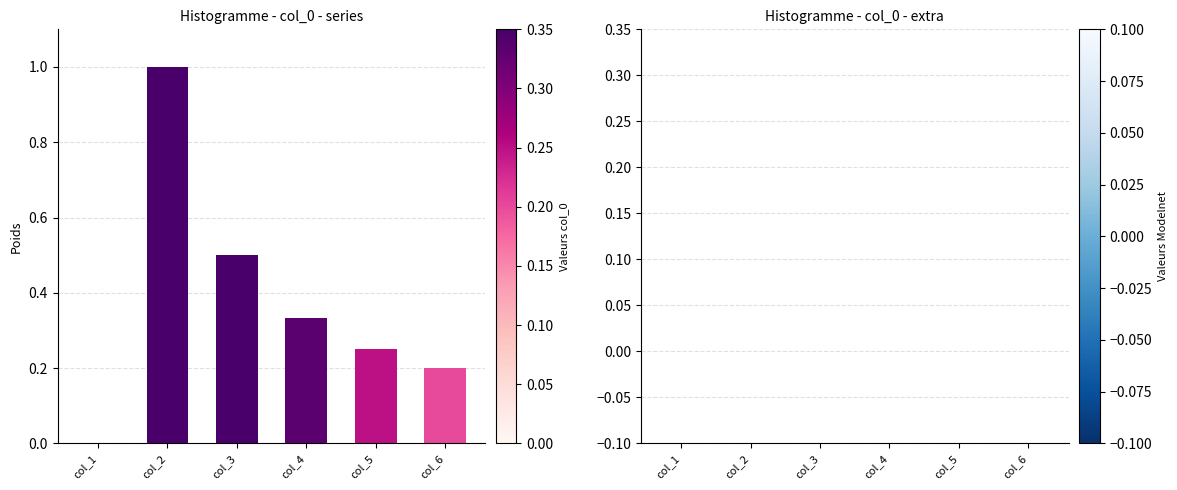

What is the change in value from col_1 to col_3?

+0.5